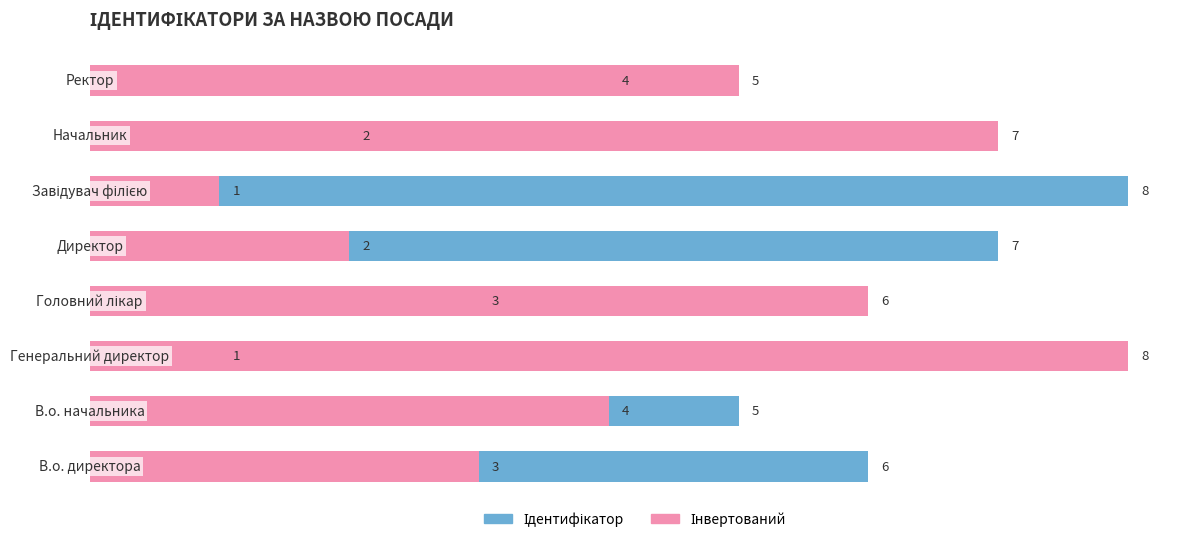

Count the number of categories in the chart.

8